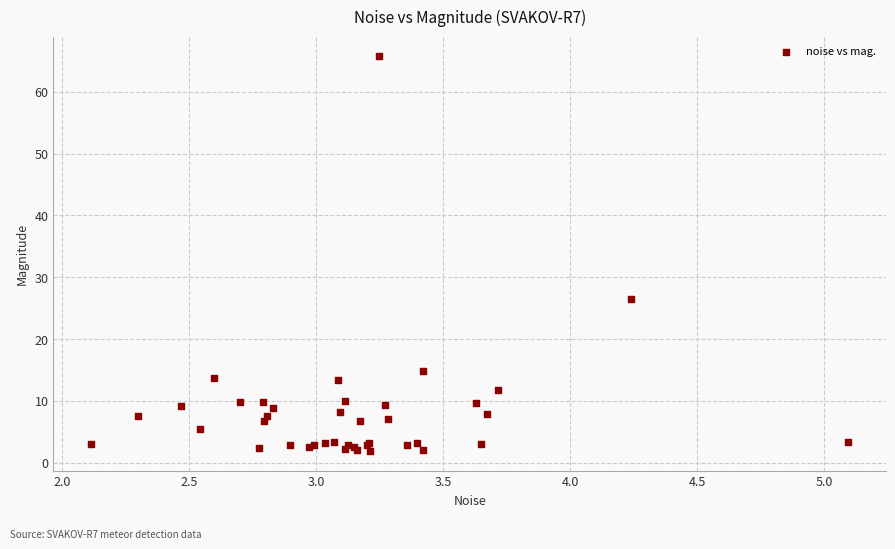

What Y value in the scatter plot is closest to 33?

26.4